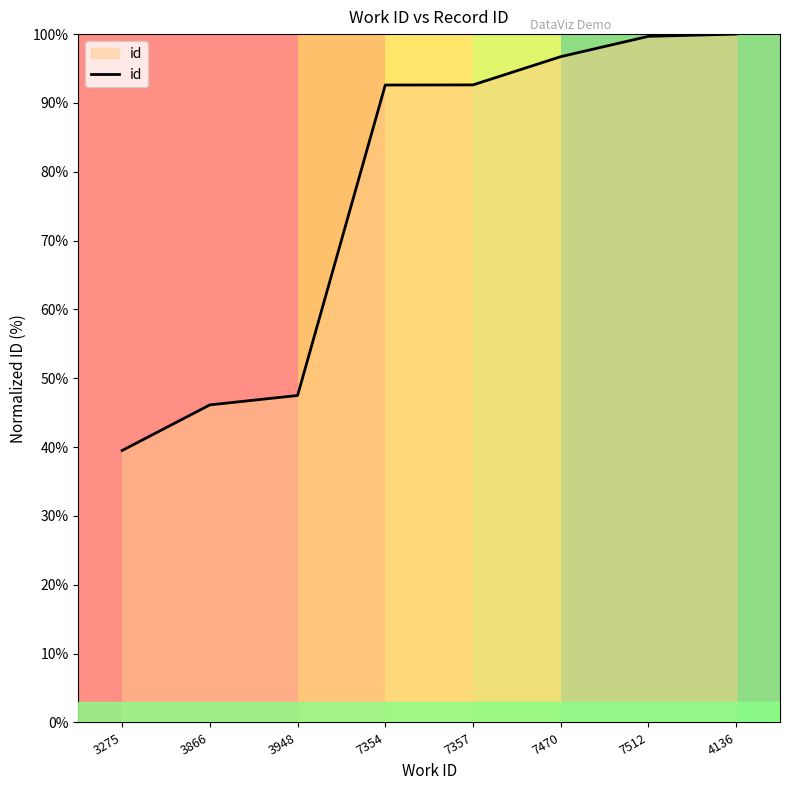

What is the difference between the maximum and second lowest values?

53.9